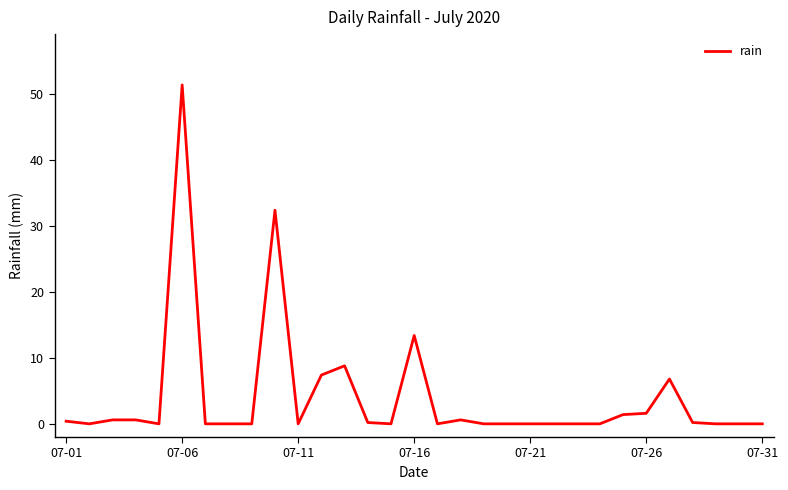

What is the maximum value shown in the chart?

51.4